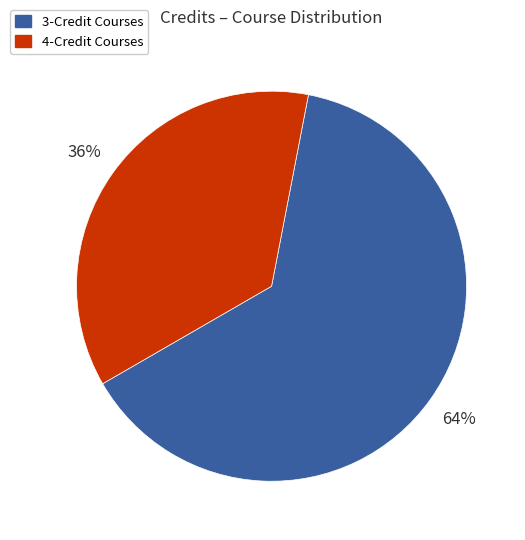

Is there any slice that represents more than half of the pie?

Yes